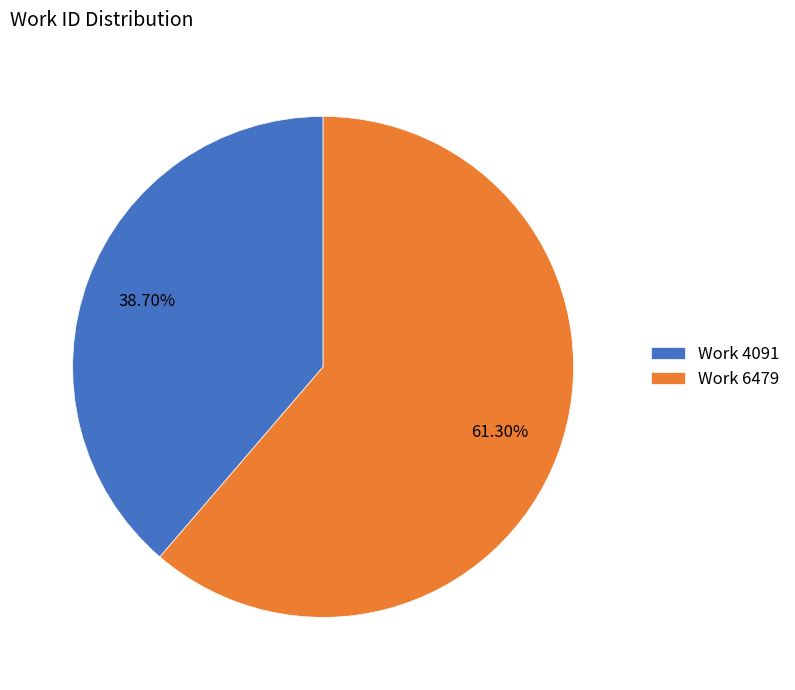

Which category has the biggest portion of the pie?

Work 6479